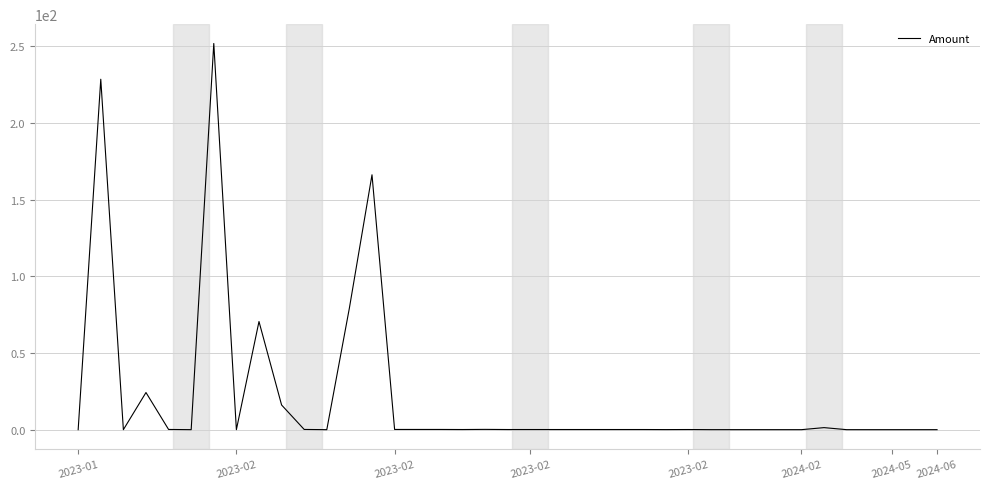

How many distinct data groups are displayed?

1